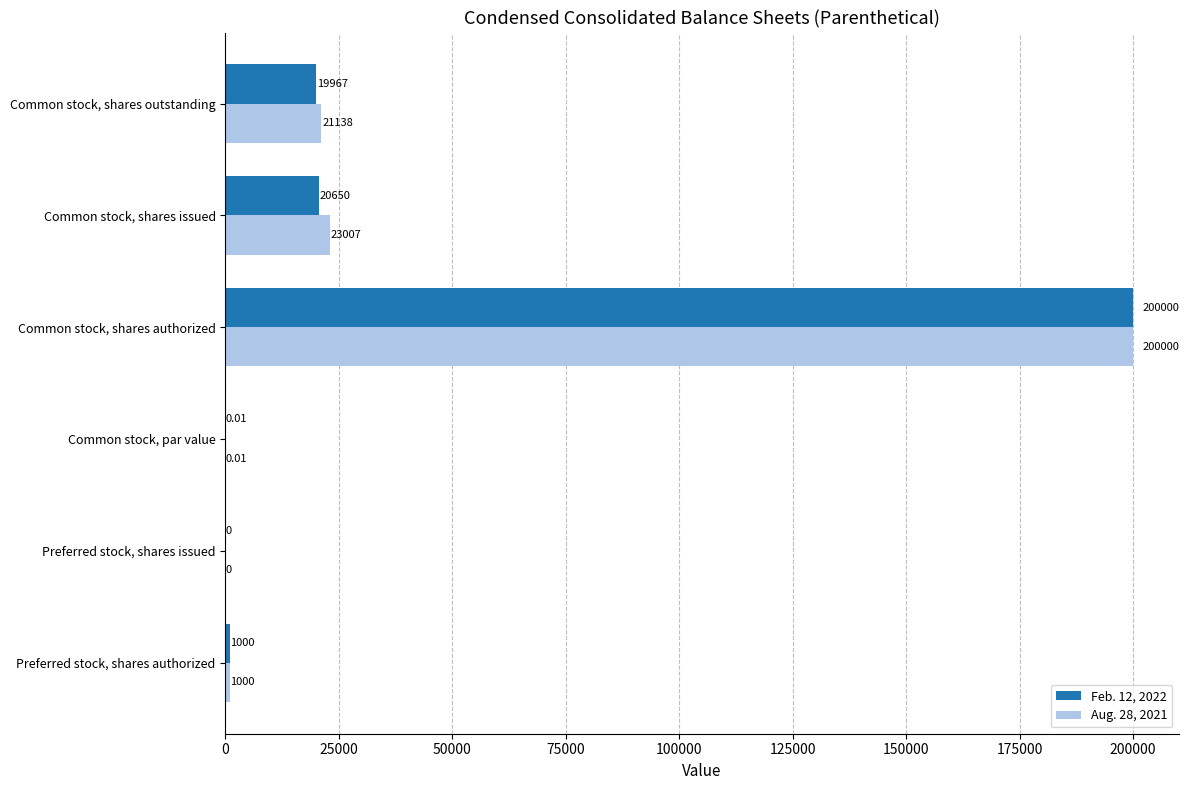

Count the number of data series in this chart.

2